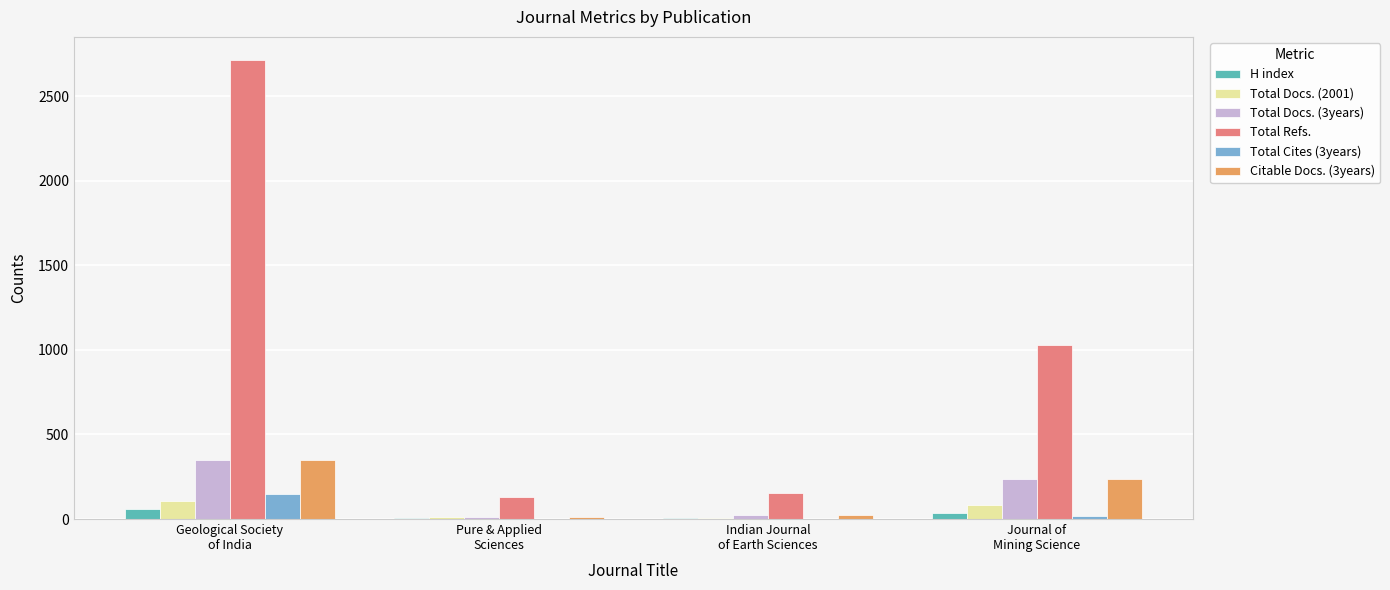

What is the maximum value for Total Docs. (3years)?

352